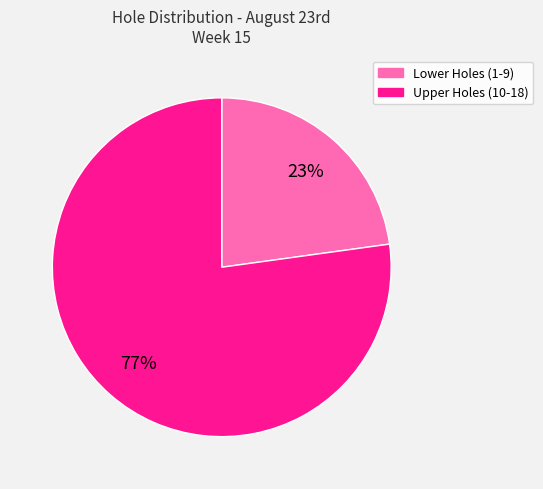

To the nearest percent, what is the average slice percentage?

50%